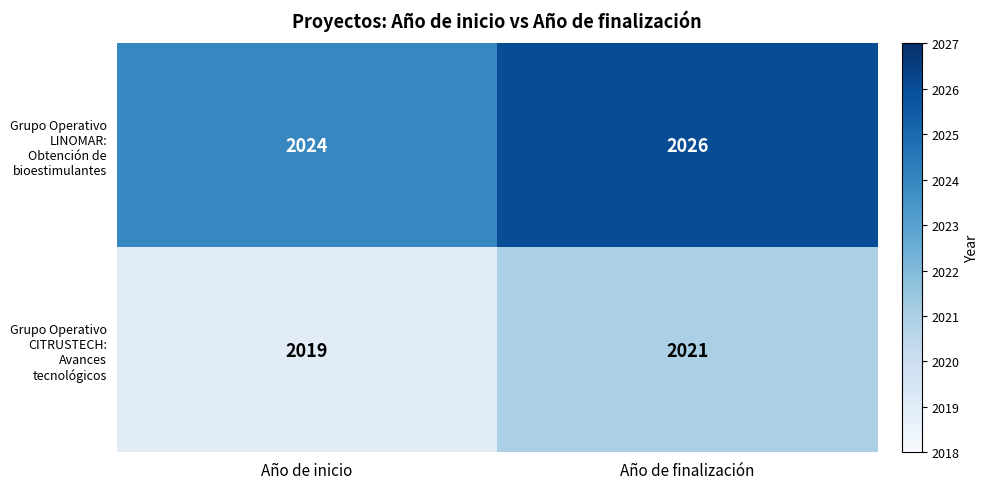

The Grupo Operativo LINOMAR: Obtención de bioestimulantes series shows 3320 at Año de inicio. True or false?

False